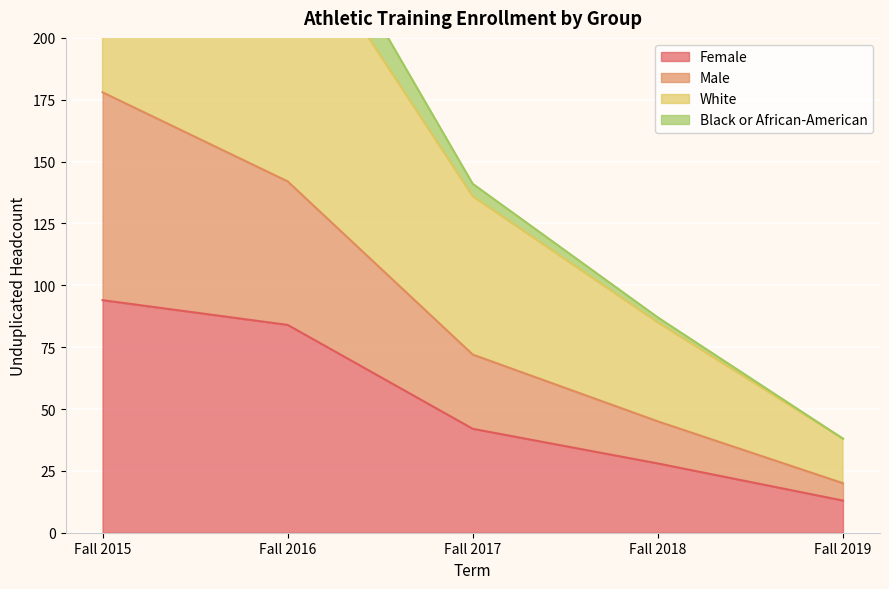

At which label does Female reach its peak?

Fall 2015